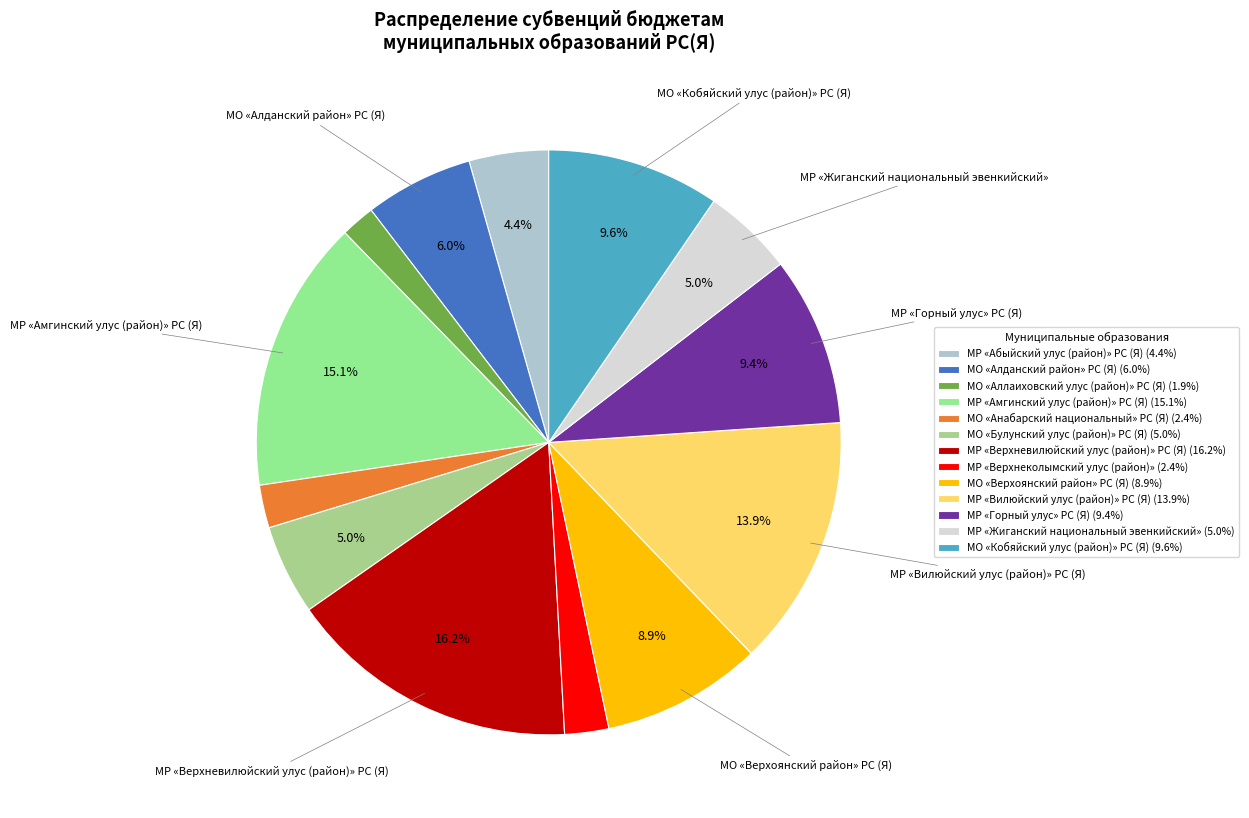

How many slices are in this pie chart?

13